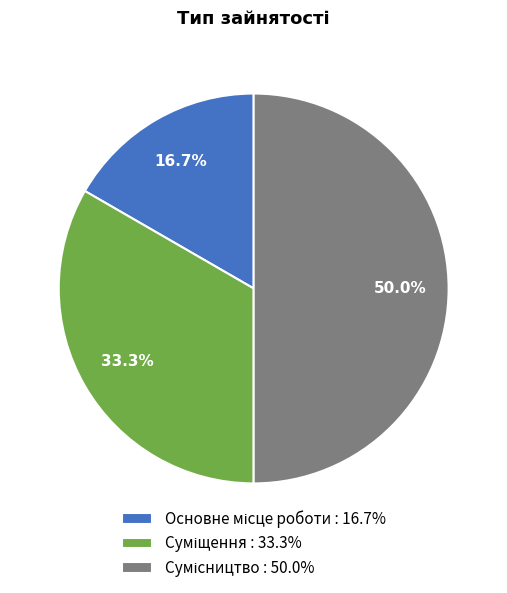

What percentage is NOT represented by Основне місце роботи?

83.3%